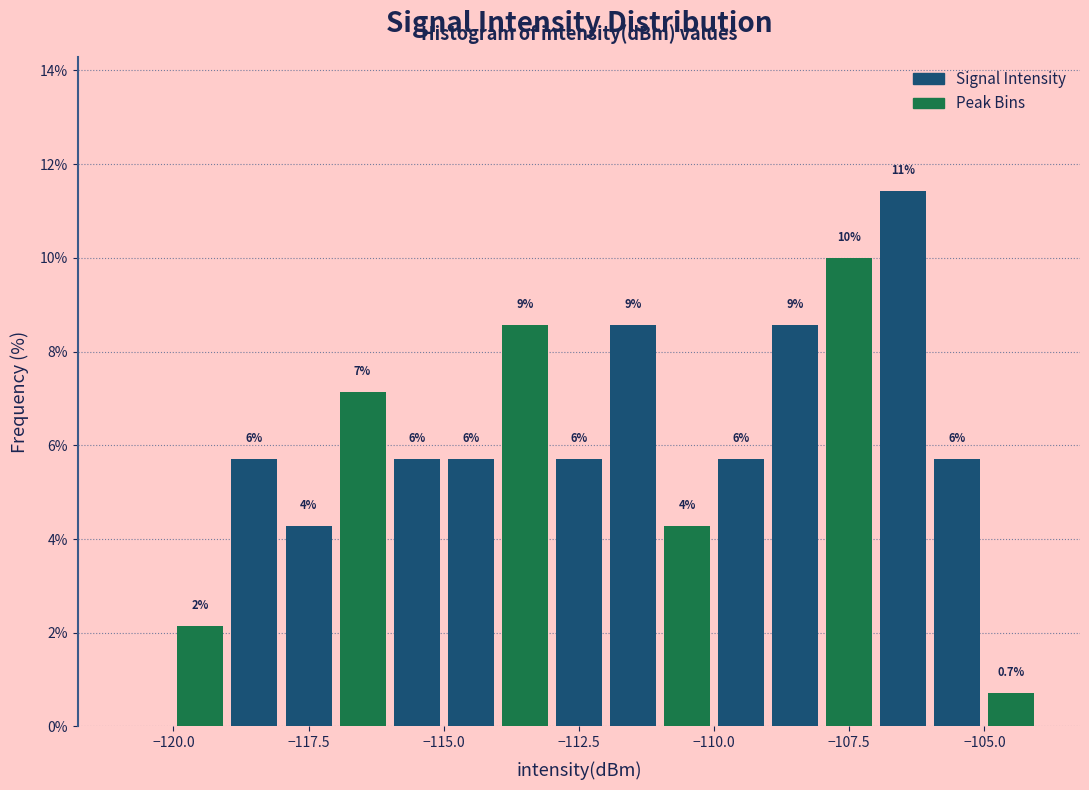

Read against the x-axis, roughly where is the centre of the tallest bar?

-106.5